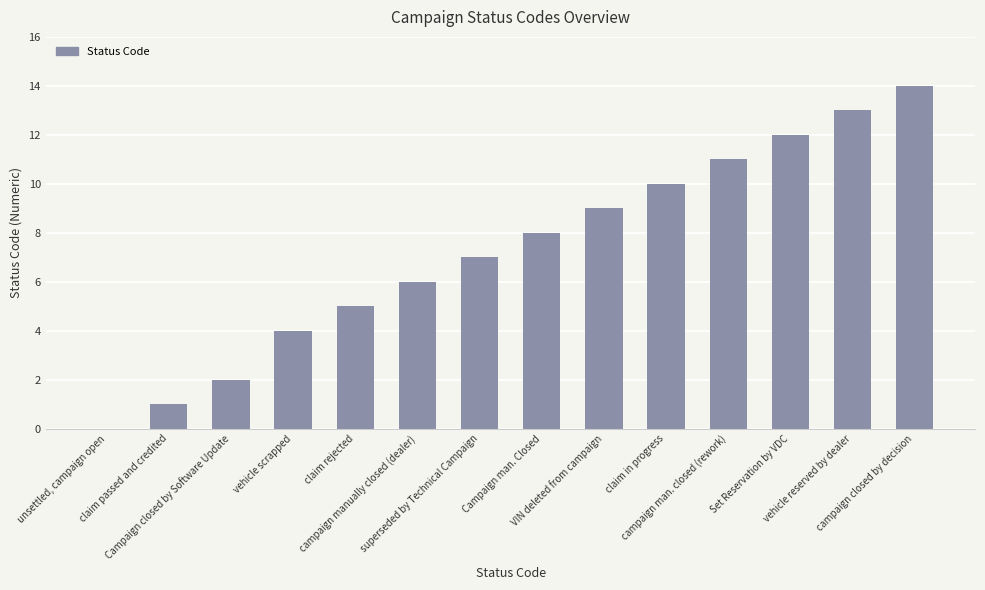

Which has a higher value, claim passed and credited or campaign man. closed (rework)?

campaign man. closed (rework)